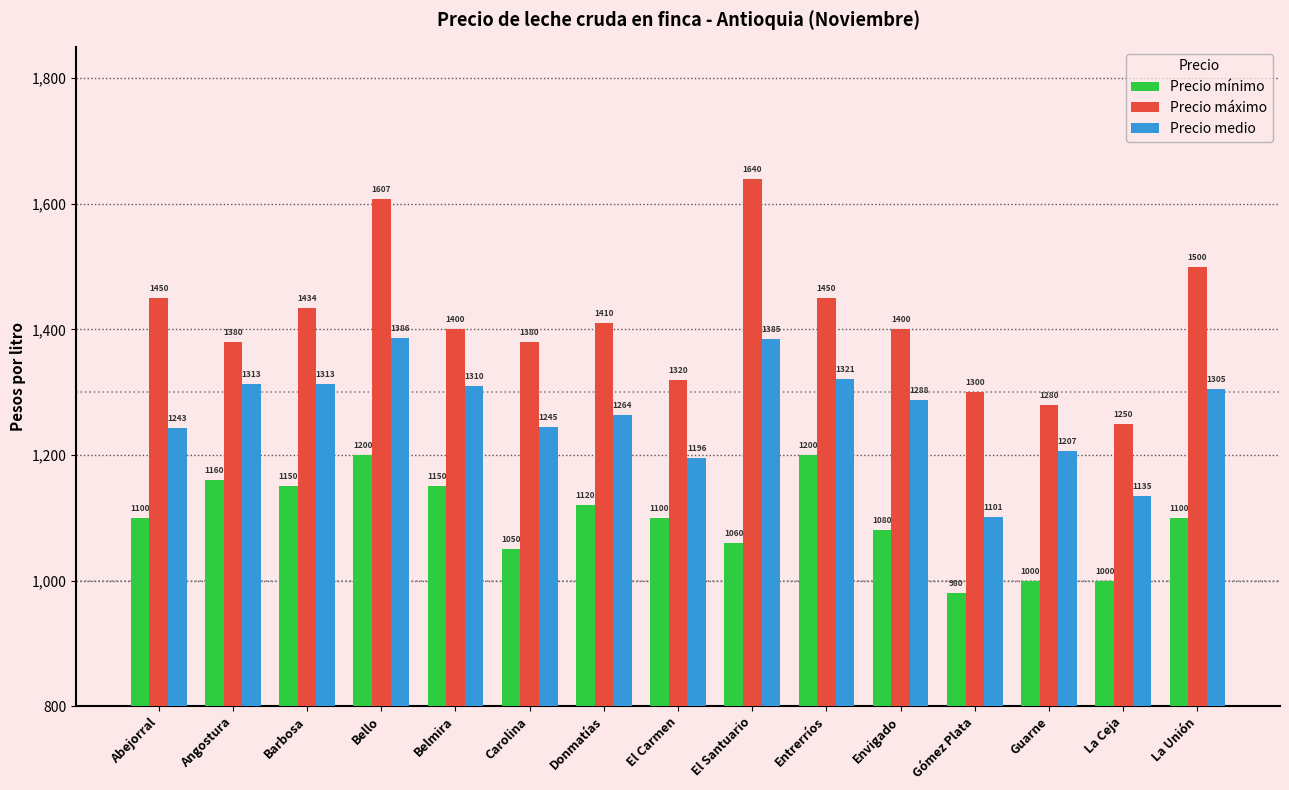

How many bars are there in total?

45